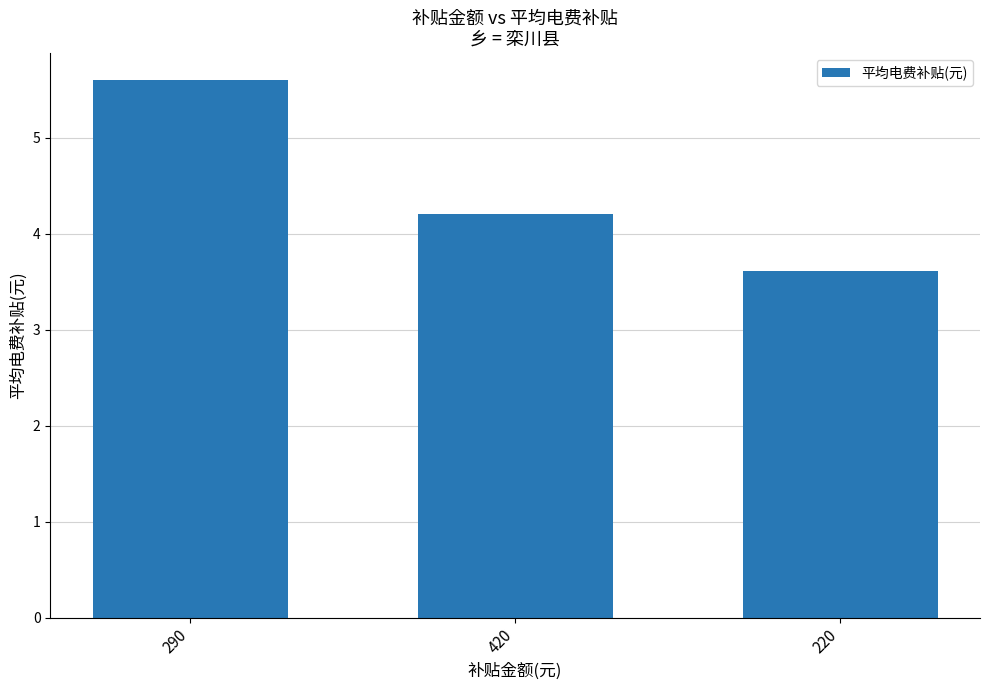

Rank the categories by value from lowest to highest.

220, 420, 290